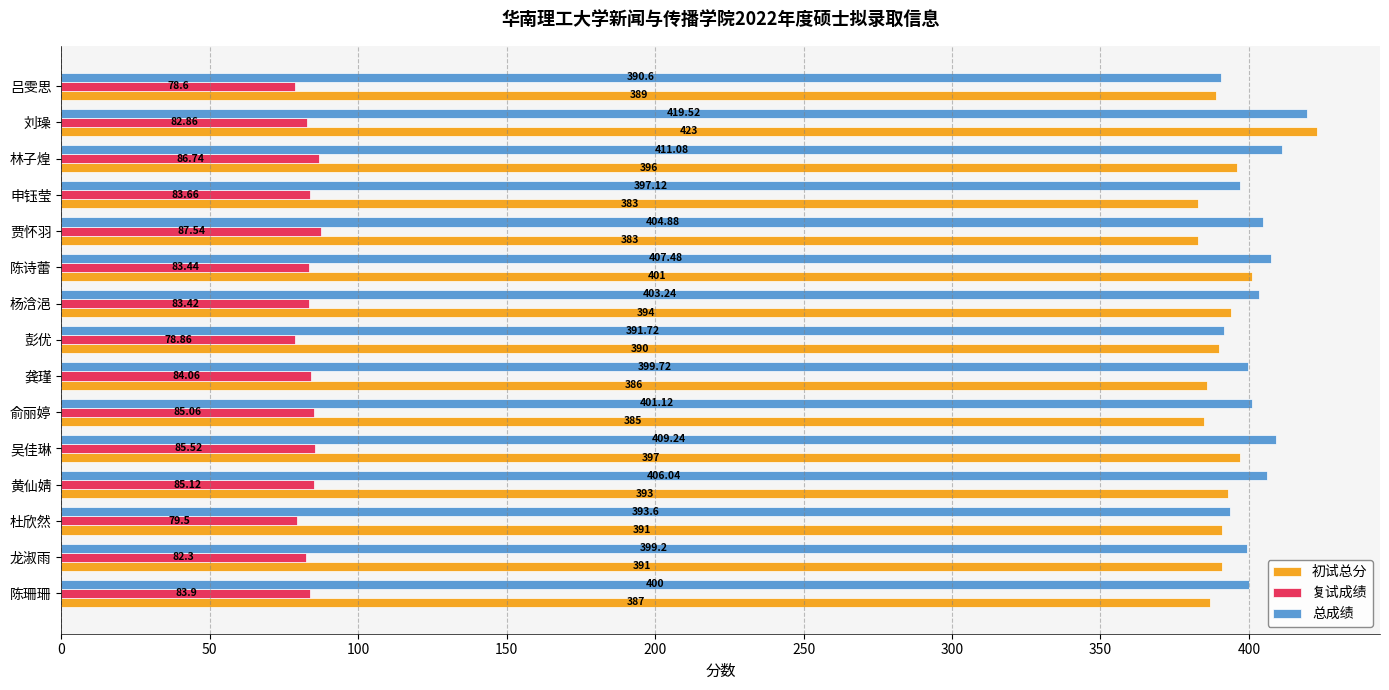

At which label is 复试成绩 closest to 83?

刘璪